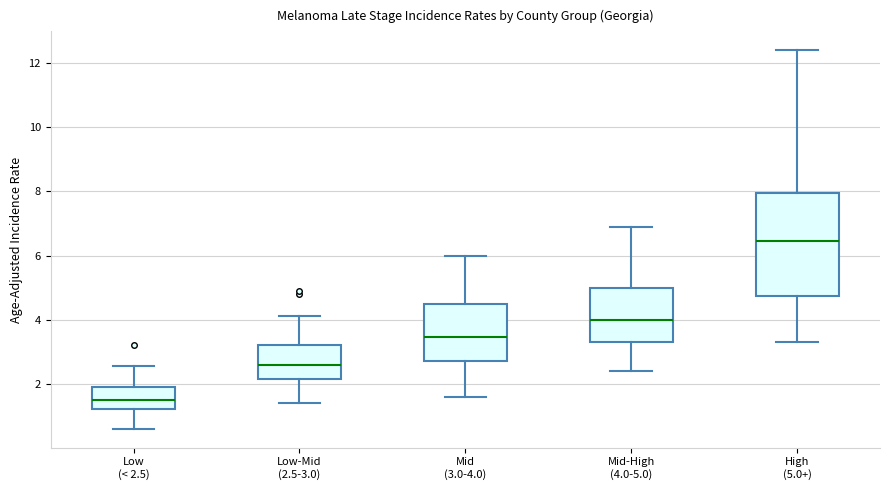

Comparing the boxes themselves (not the whiskers), which one is the tallest?

High (5.0+)